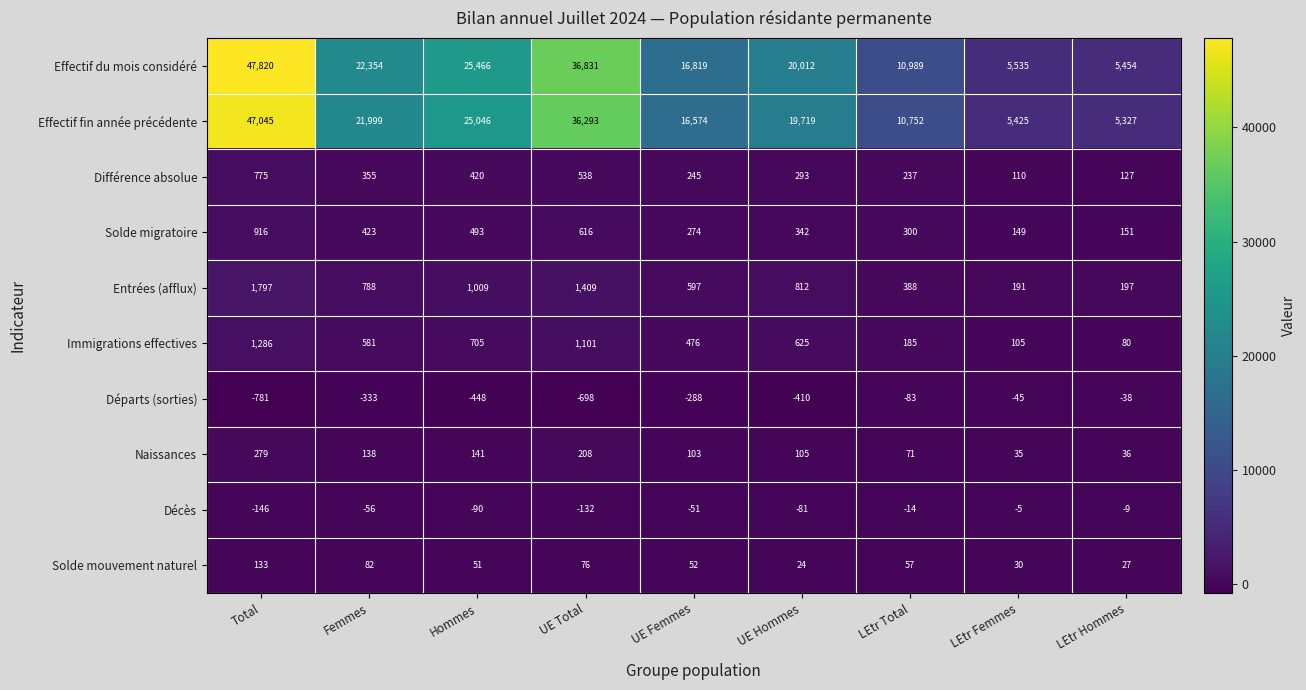

At which category is the sum across all series the highest?

Total